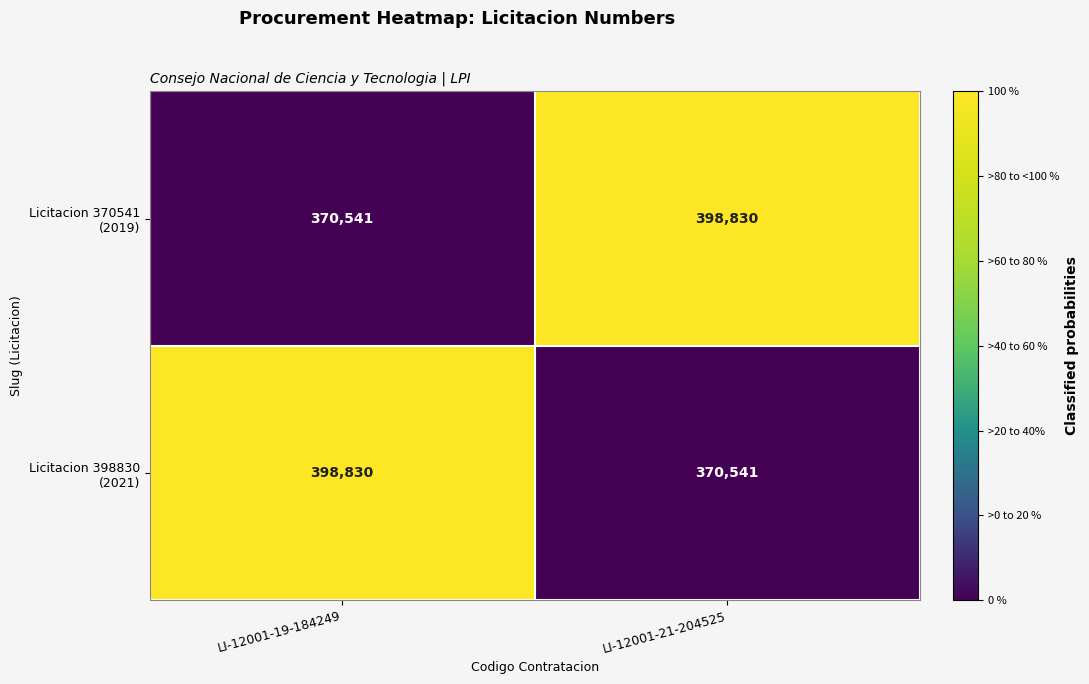

What is the smallest value displayed?

370541